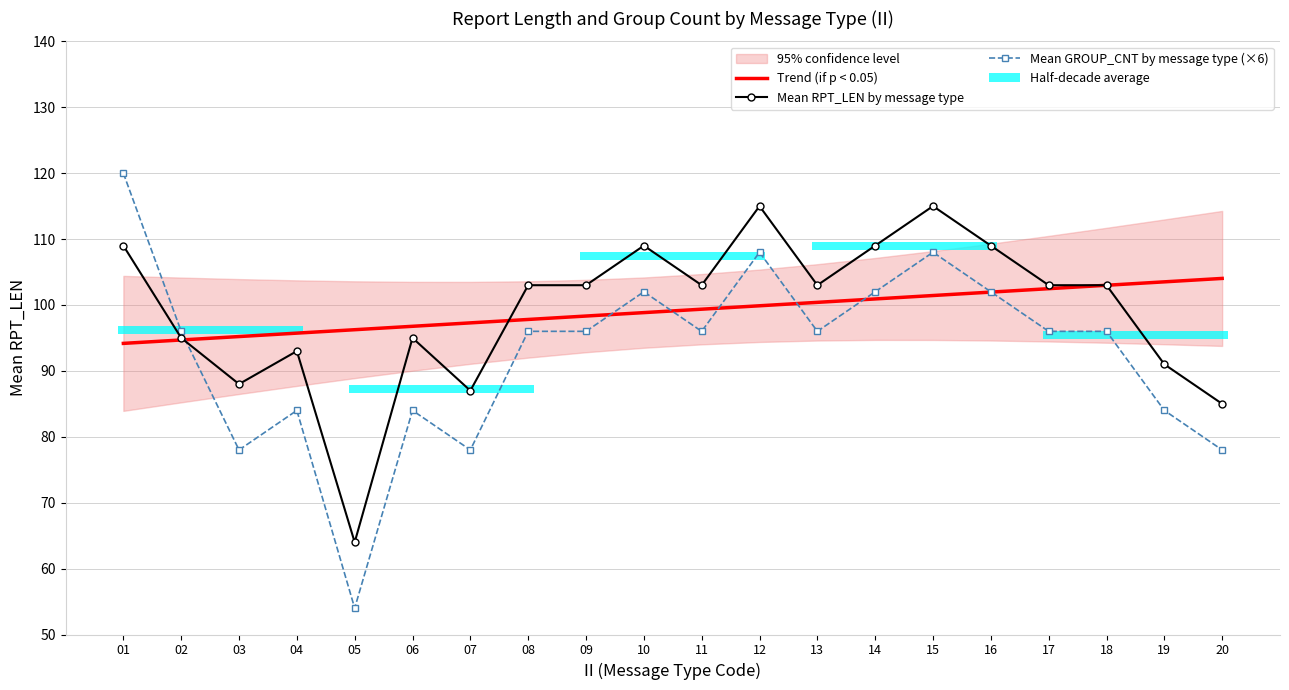

How many values in the Trend (if p < 0.05) series exceed 99?

10